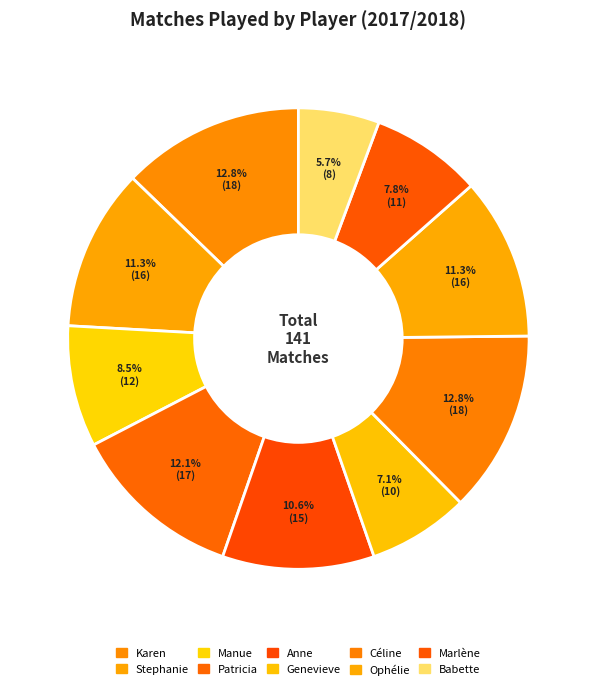

How many segments does this pie chart have?

10